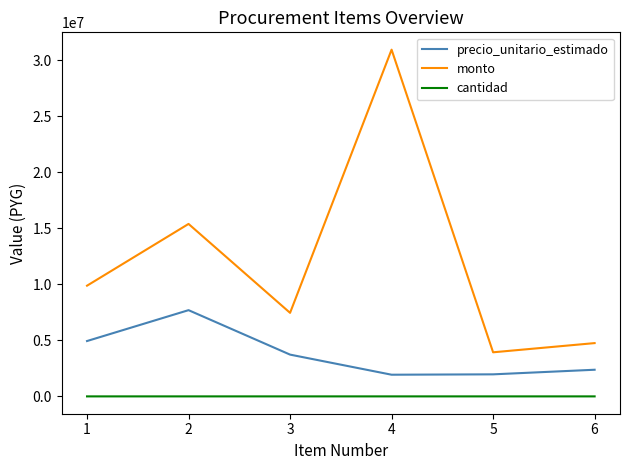

True or false: precio_unitario_estimado and monto cross at least once.

False